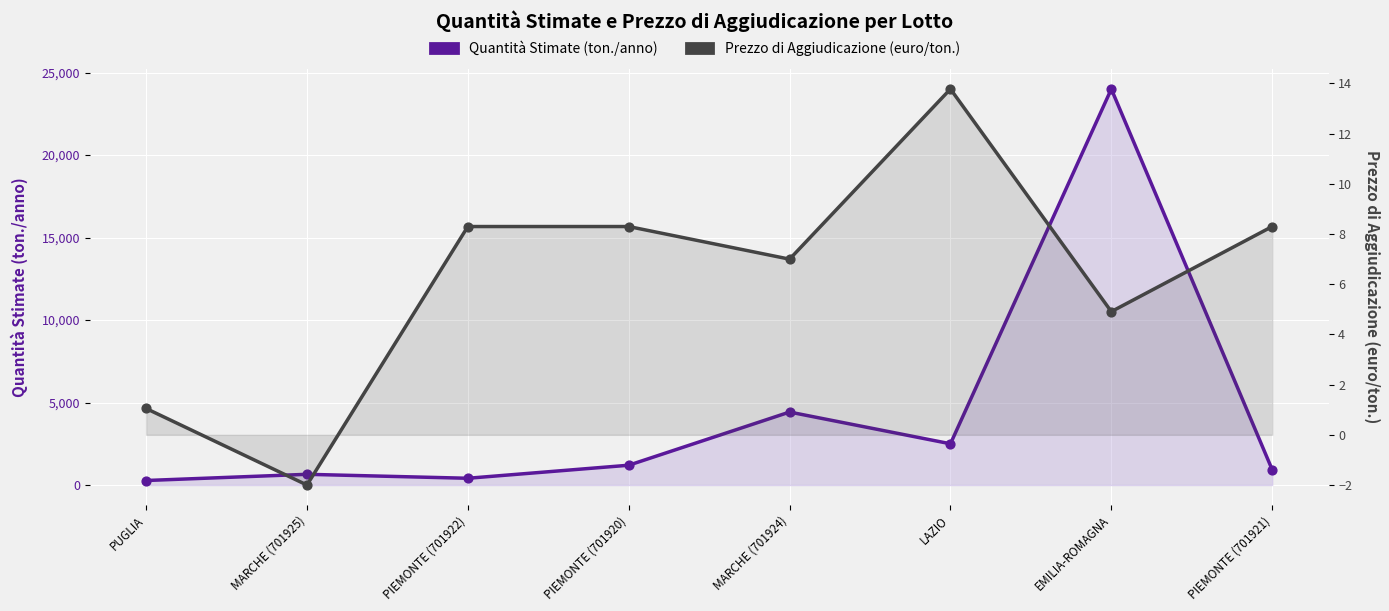

Which series has the largest total across all categories?

Quantità Stimate (ton./anno)